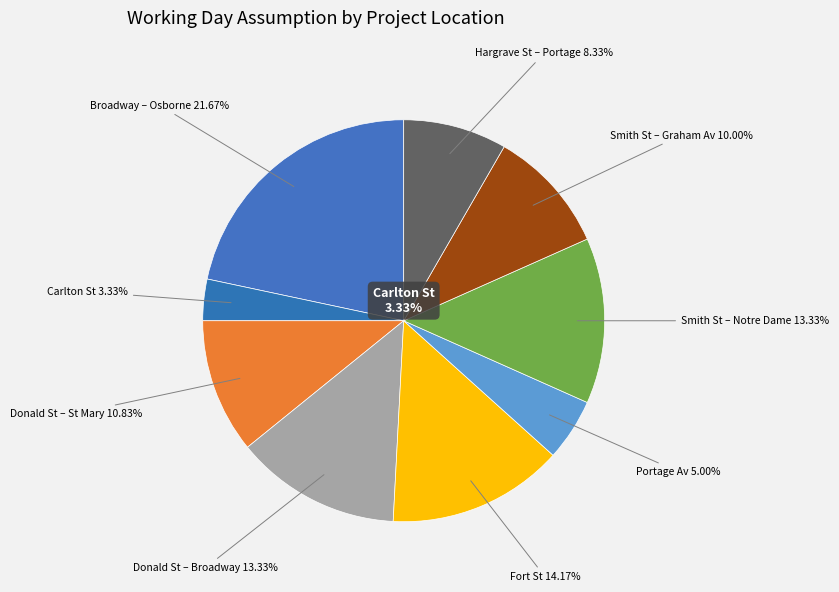

To the nearest percent, what is the combined percentage of Donald St – Broadway to Gertrude St and Donald St – St Mary Av to Broadway?

24%